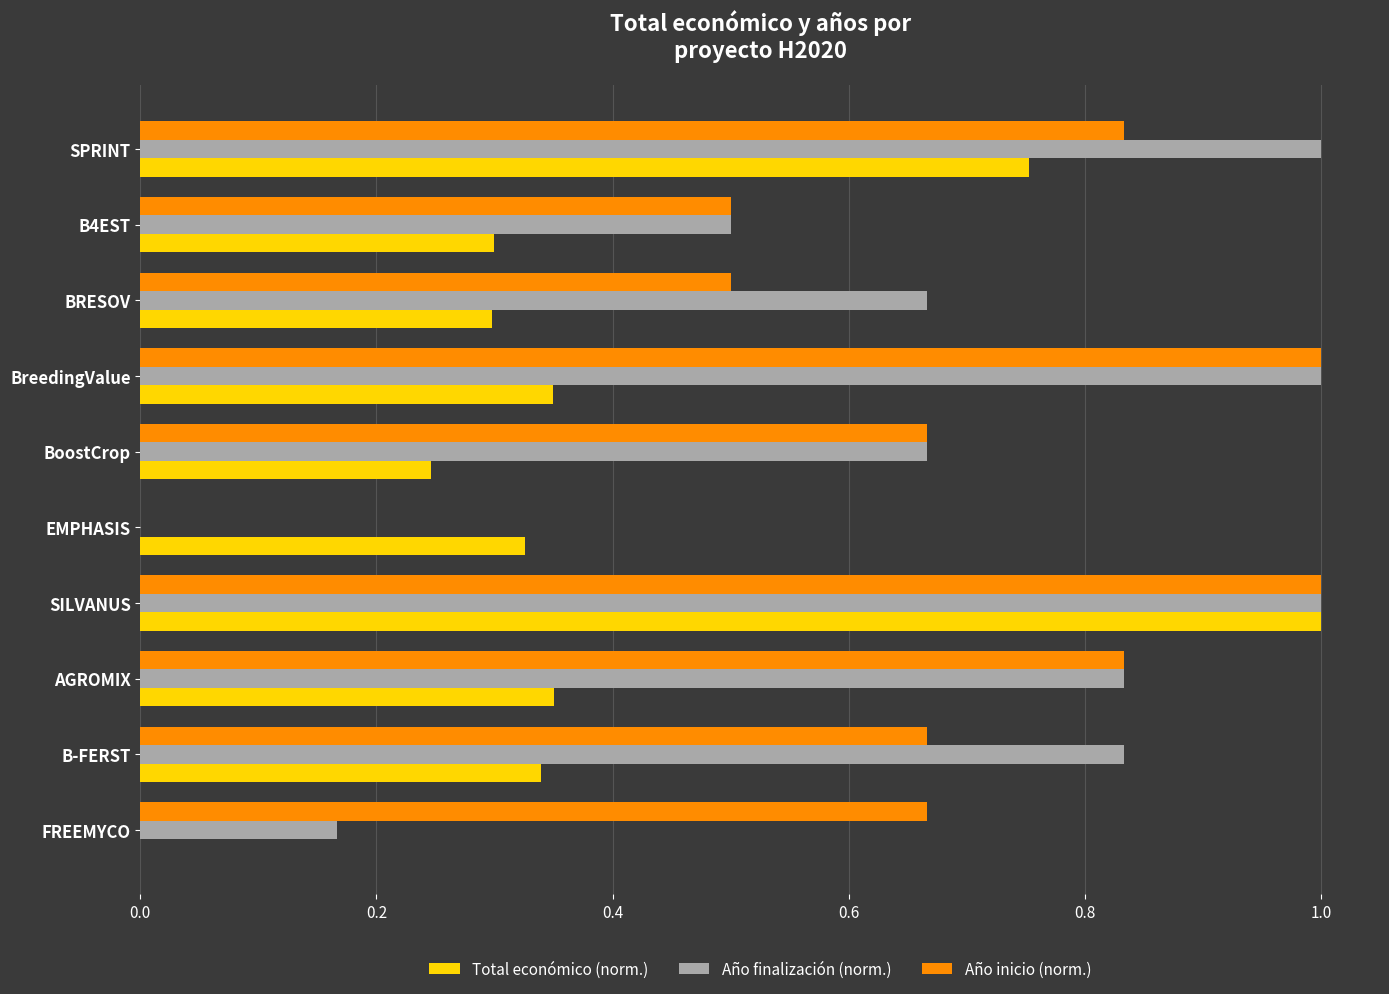

What is the maximum value for Total económico (norm.)?

1.0